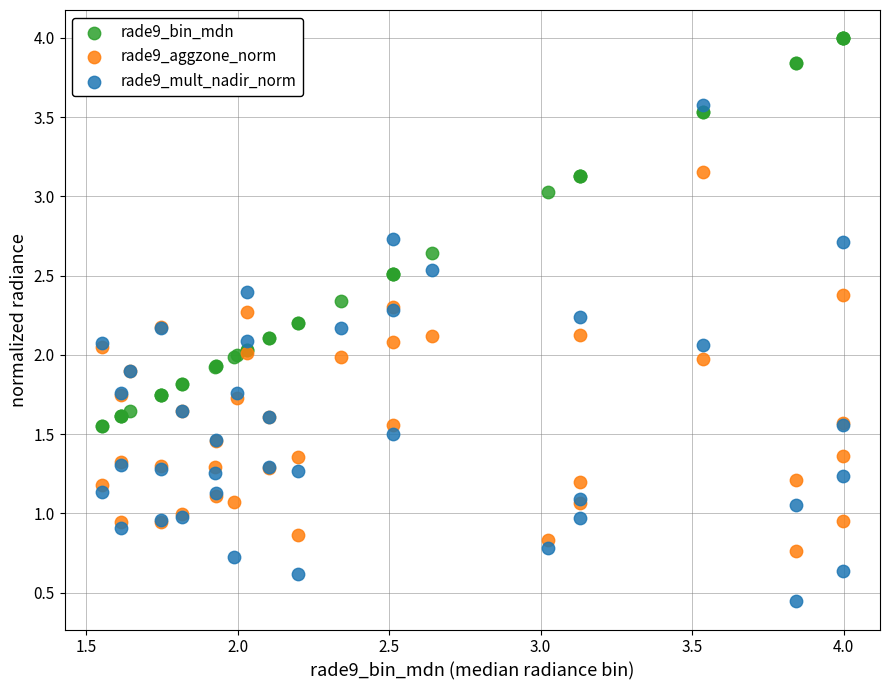

What are all the series names shown in the legend?

rade9_bin_mdn, rade9_aggzone_norm, rade9_mult_nadir_norm